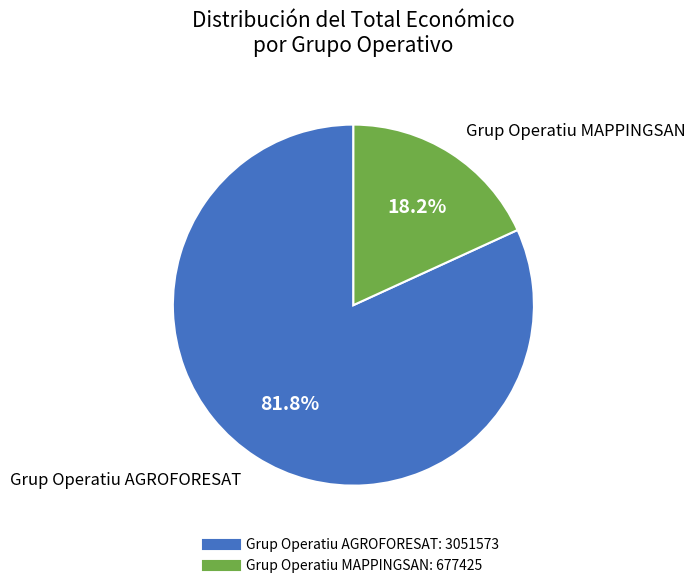

How many segments does this pie chart have?

2